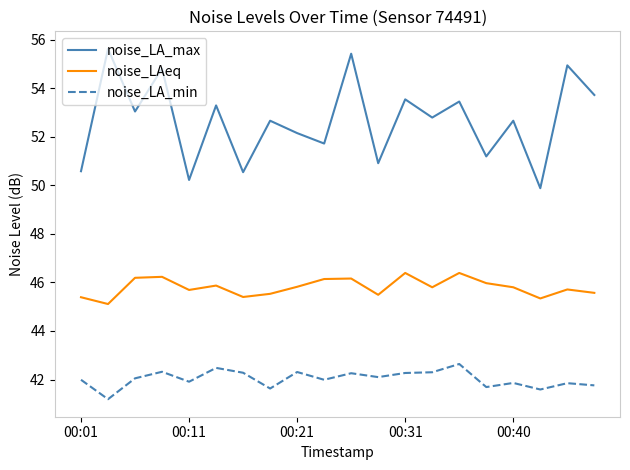

List the series in order of their overall mean, highest first.

noise_LA_max, noise_LAeq, noise_LA_min